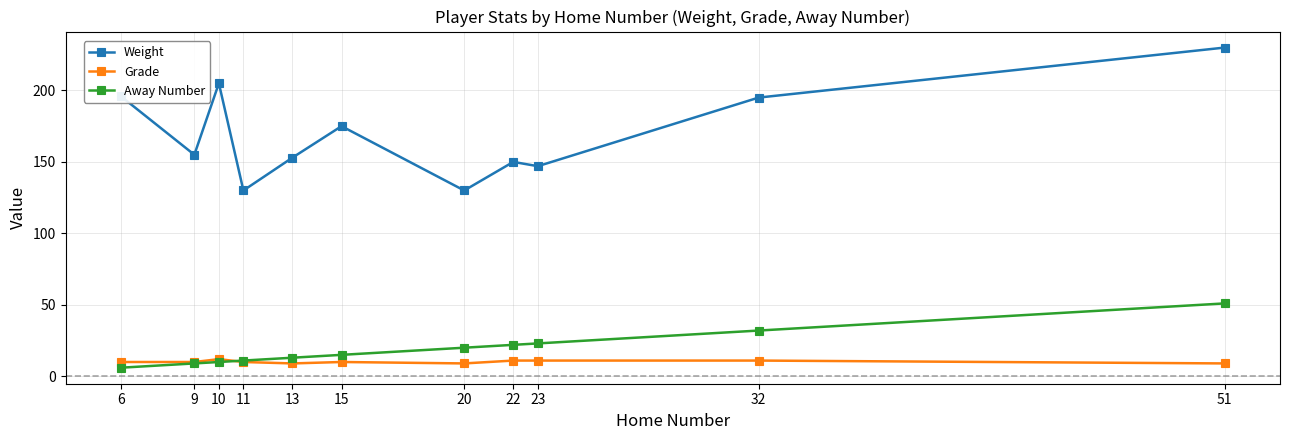

How many lines are shown in the chart?

3